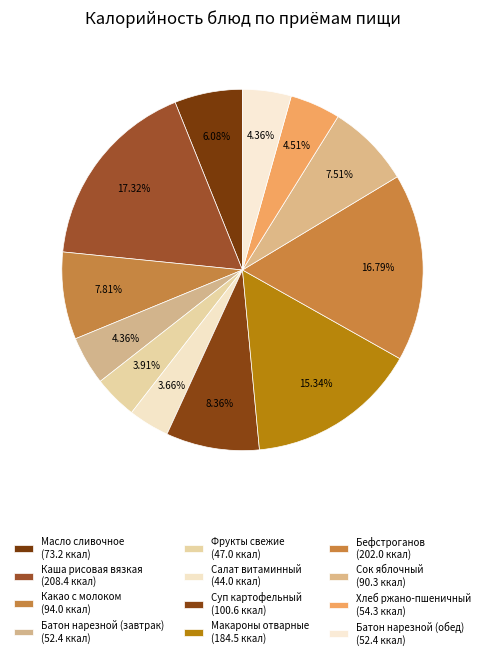

Is it true that Фрукты свежие is 12% of the pie?

False